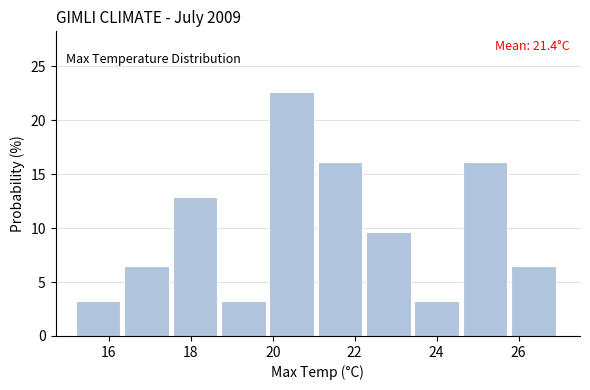

Which range on the x-axis has the tallest bar?

19.92 to 21.10